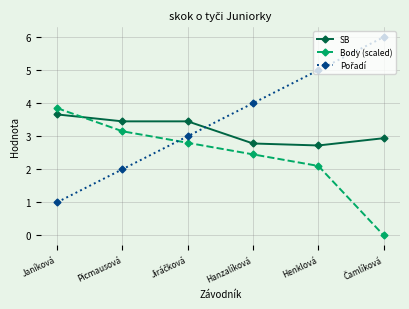

Does the chart display data point markers on the line(s)?

Yes